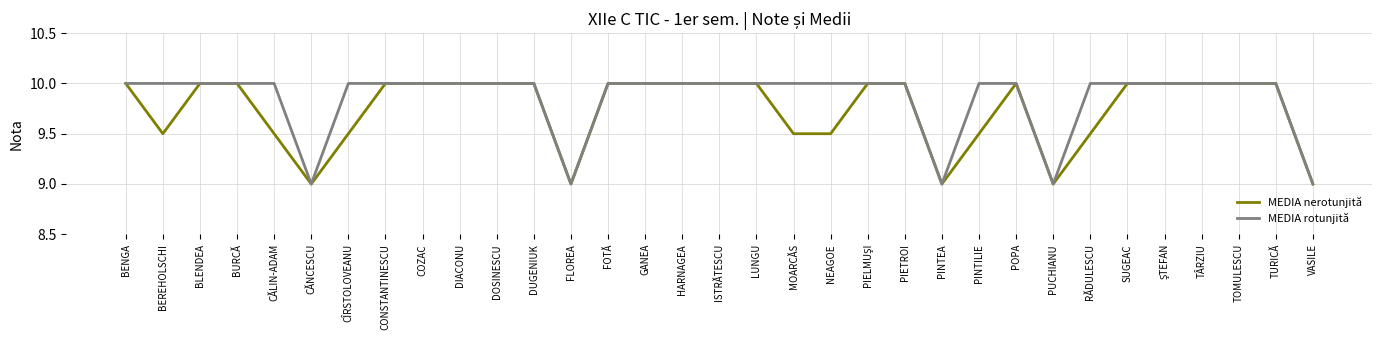

The value of MEDIA nerotunjită at TURICĂ is 10.0. True or false?

True